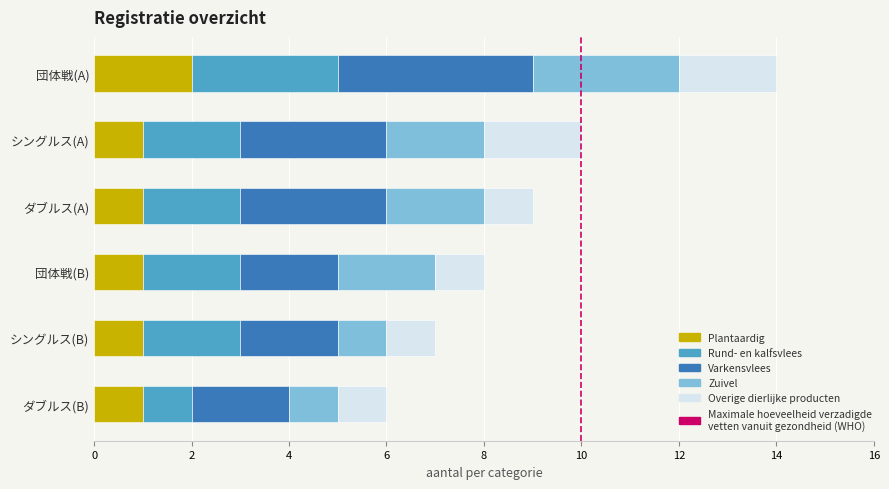

At which category is the sum across all series the highest?

団体戦(A)